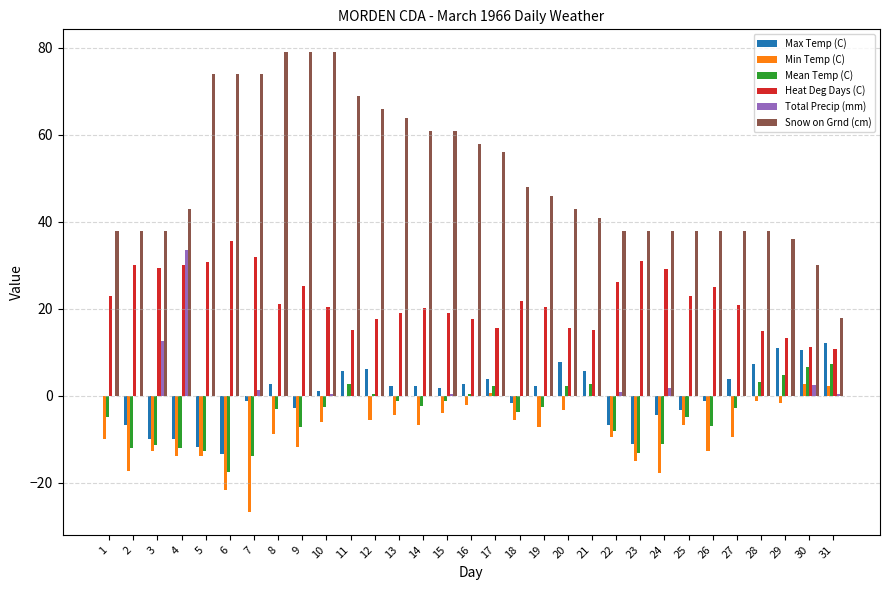

Which series has the largest total across all categories?

Snow on Grnd (cm)